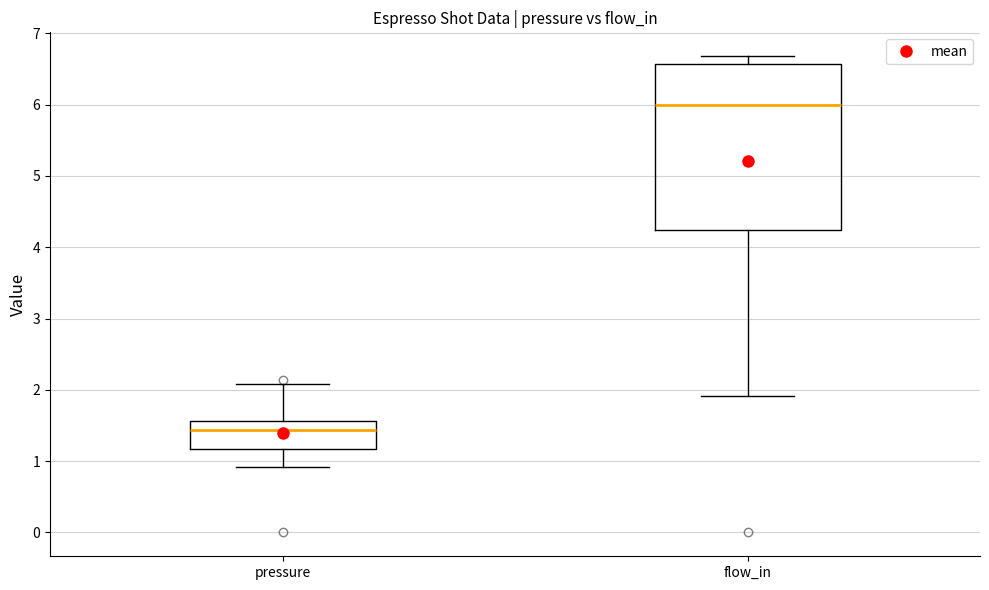

Which box's median line is the lowest?

pressure